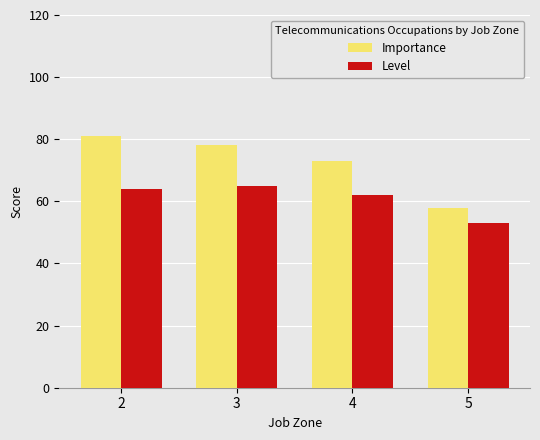

What is the difference between the maximum and minimum values in the Importance series?

23